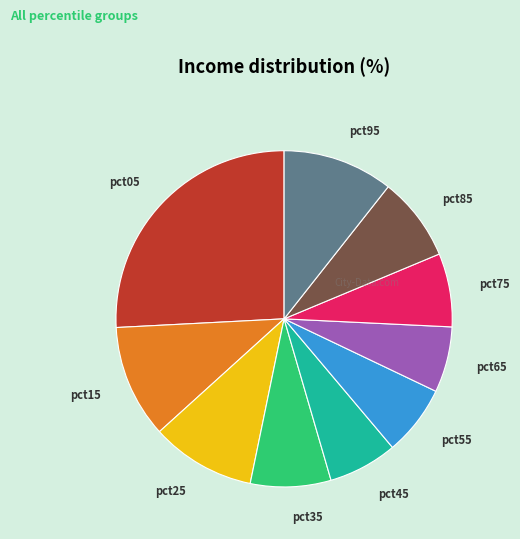

Does pct75 account for over 50% of the chart?

No